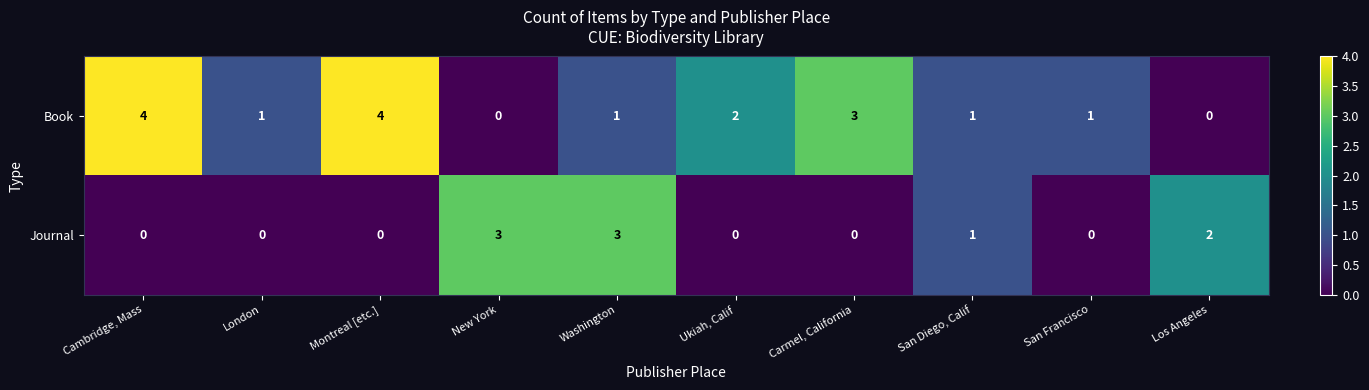

List the series in order of their peak value, lowest first.

Journal, Book